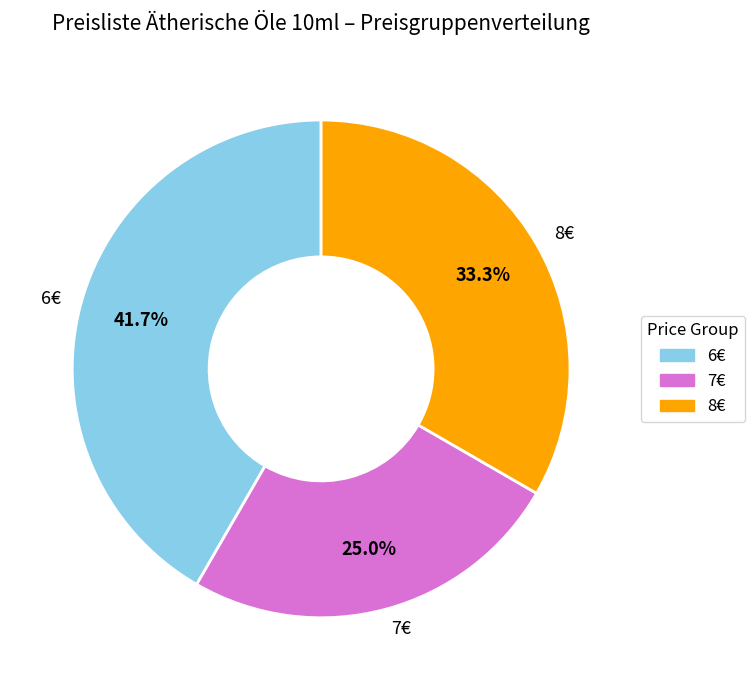

Combined, do 7€ and 8€ account for over 50%?

Yes